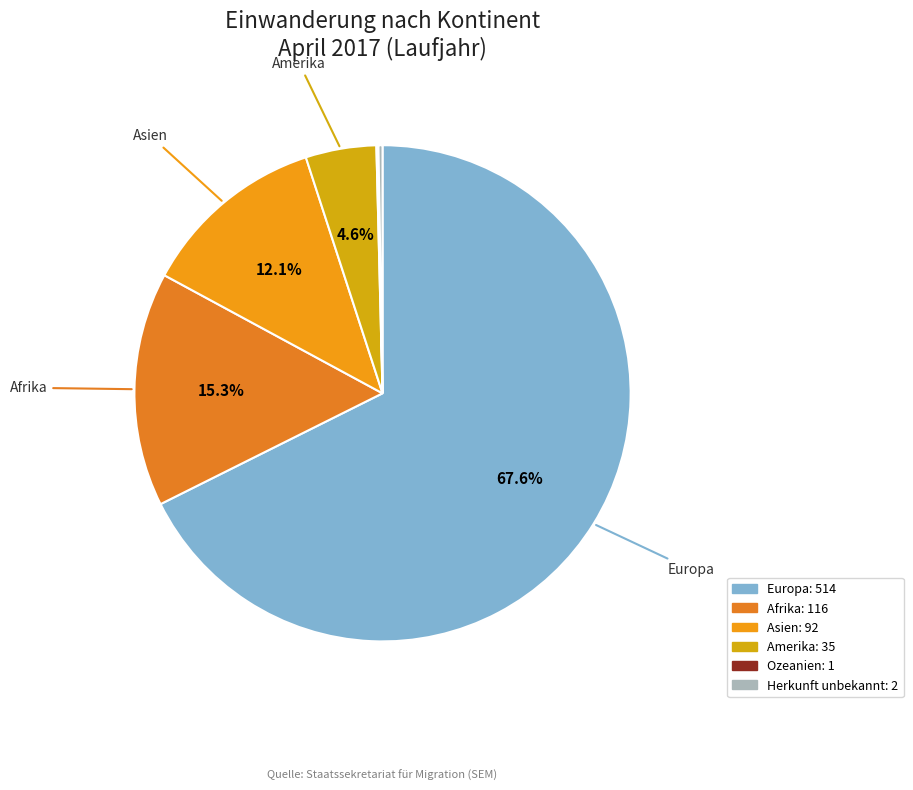

What is the majority slice?

Europa